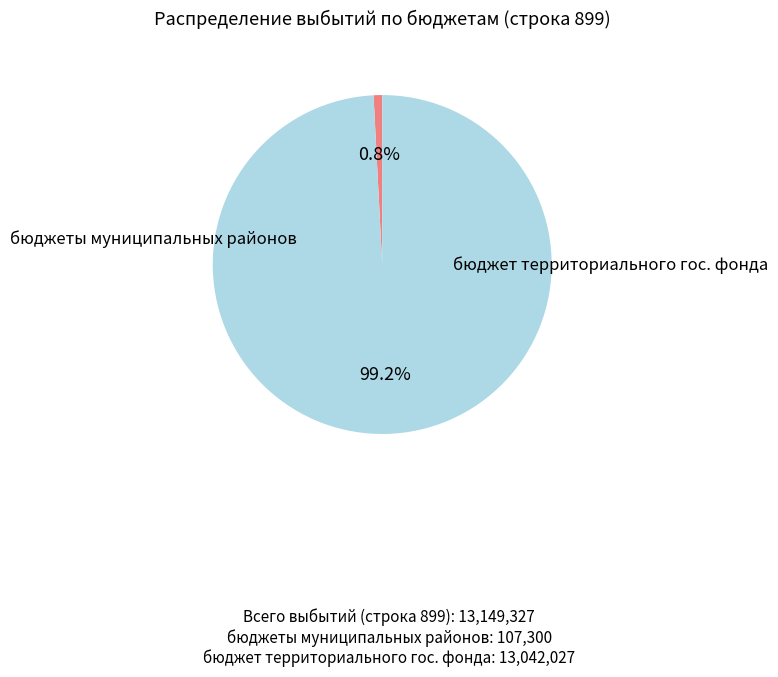

Is there a majority slice in this chart?

Yes